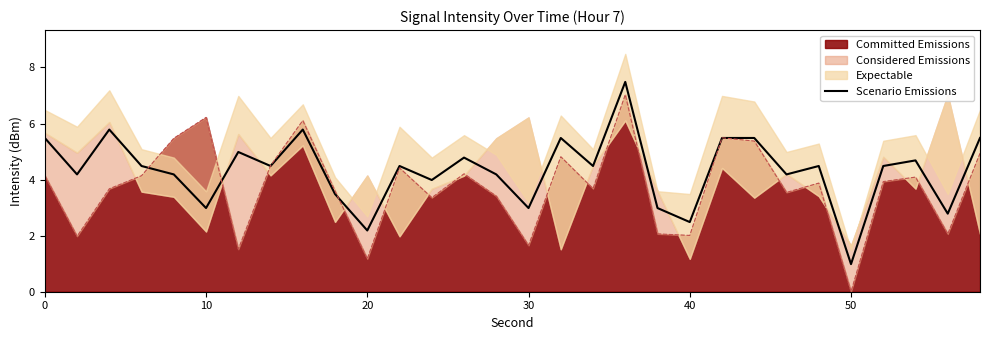

What is the difference between the maximum and minimum values?

6.5